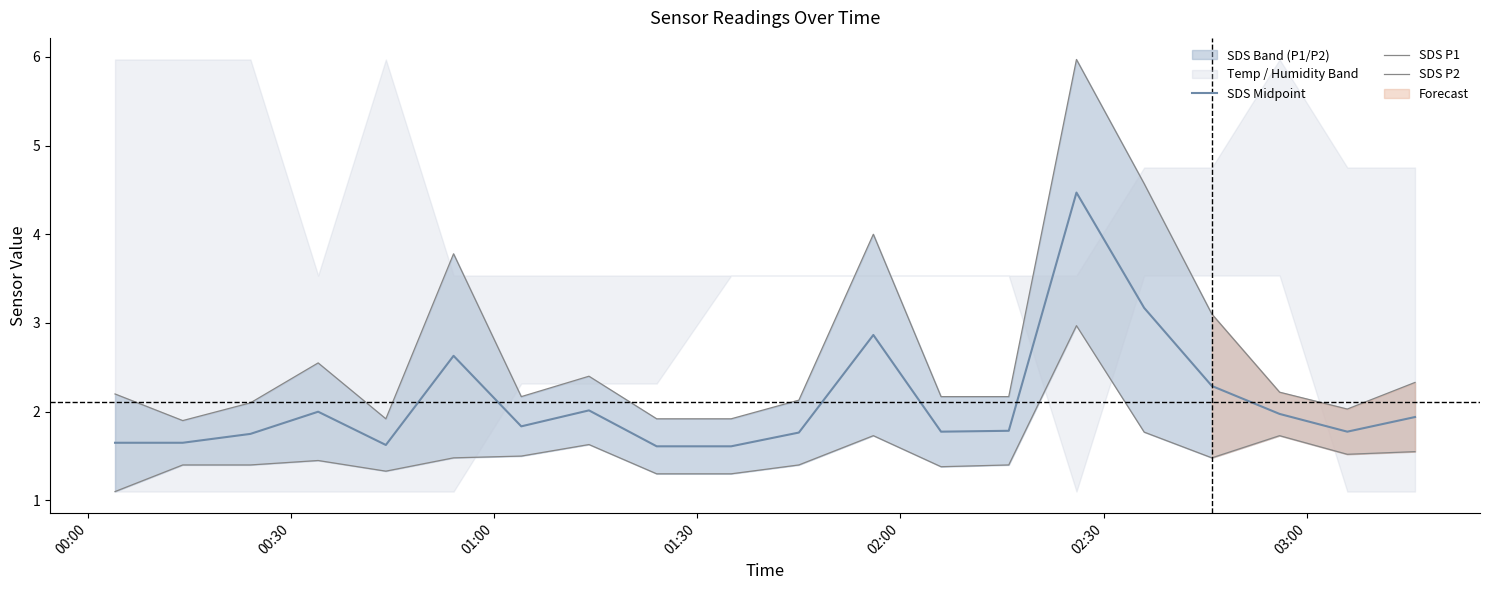

What is the lowest value of the SDS Midpoint series?

1.6